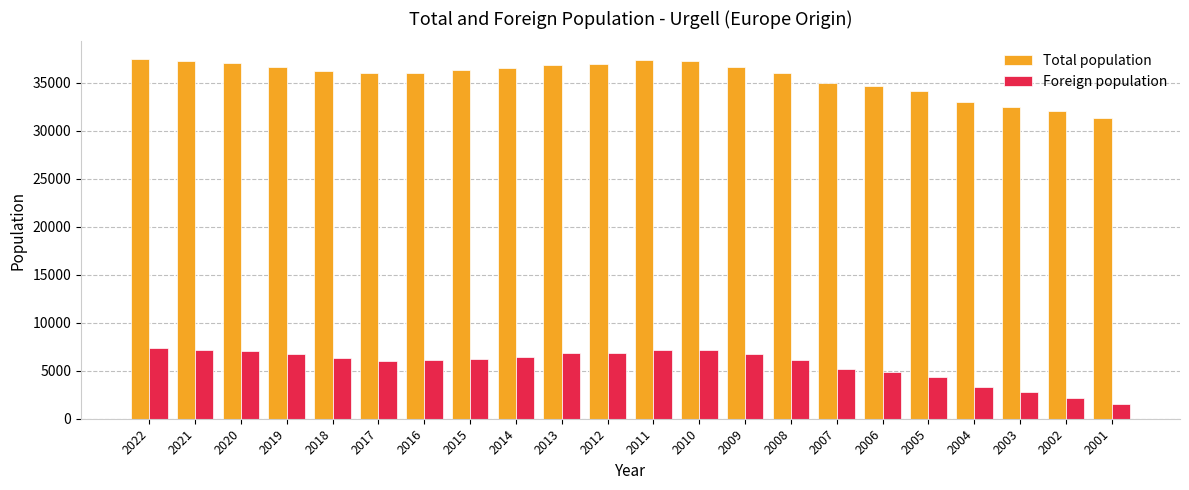

What is the smallest value displayed?

1489